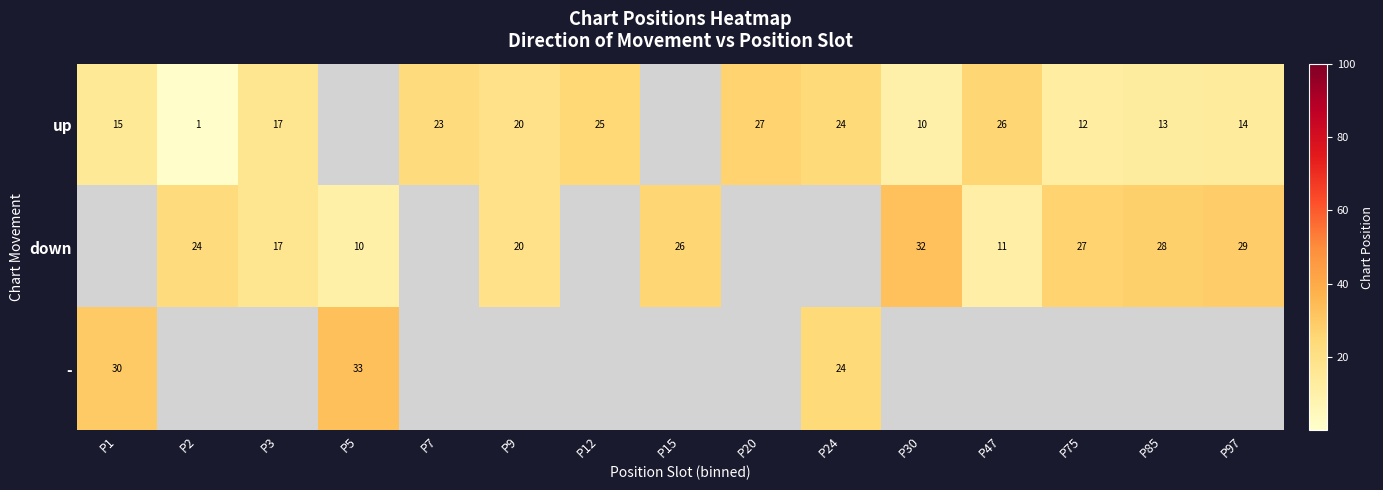

What is the sum of the down values at P85 and P5?

38